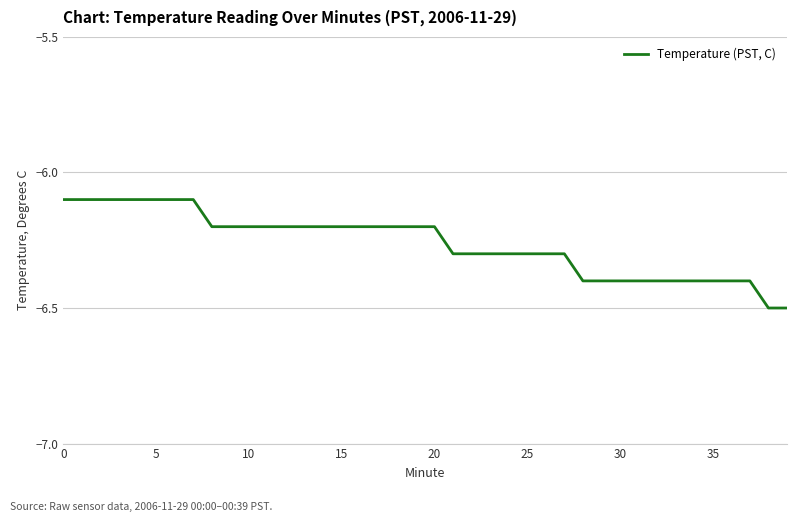

What is the difference between the maximum and minimum values?

0.4